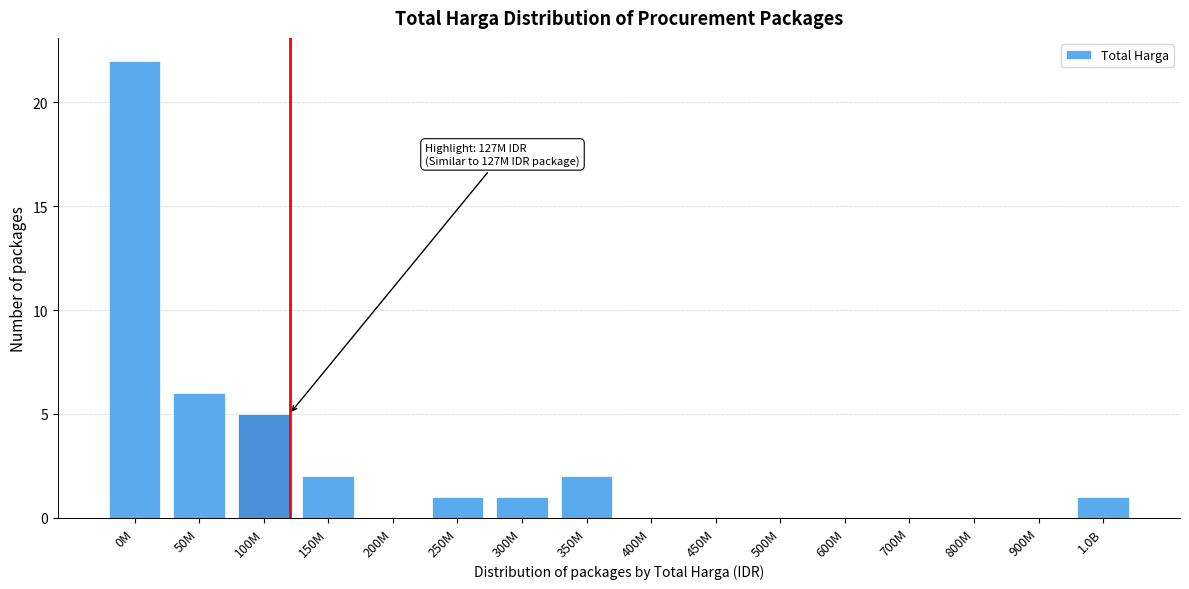

Reading right to left, list all the values displayed in this chart.

1.0B=1	900M=0	800M=0	700M=0	600M=0	500M=0	450M=0	400M=0	350M=2	300M=1	250M=1	200M=0	150M=2	100M=5	50M=6	0M=22